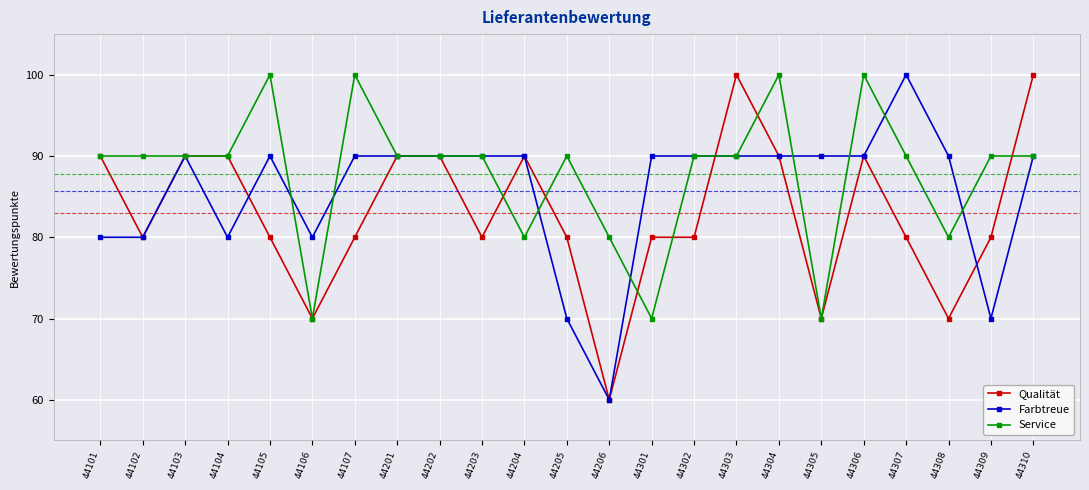

What is the greatest value displayed?

100